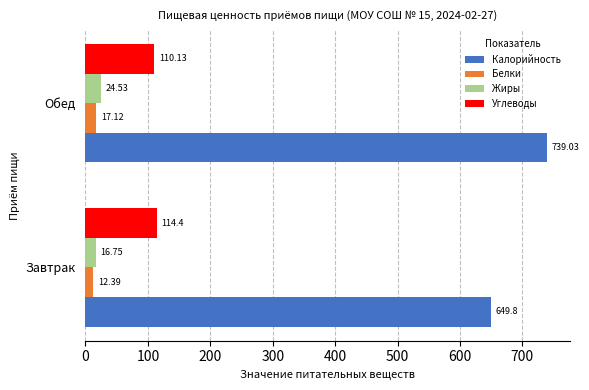

Between Завтрак and Обед, which series saw the biggest shift?

Калорийность